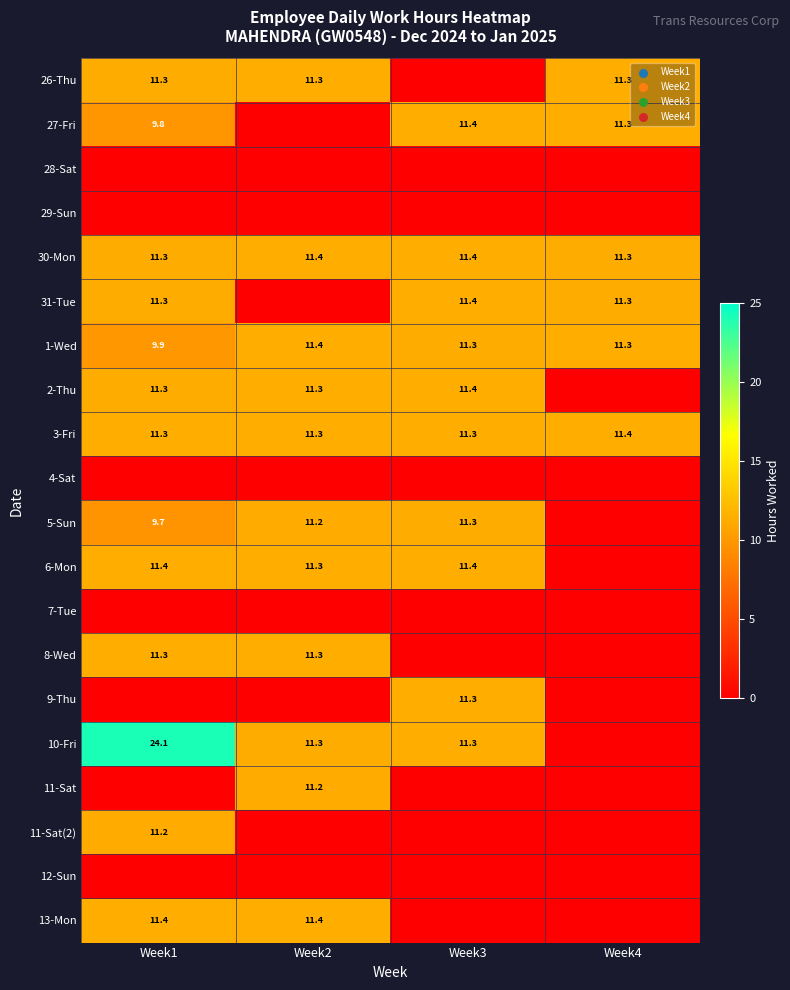

True or false: 2-Thu has a value of 11.3 at Week1.

True